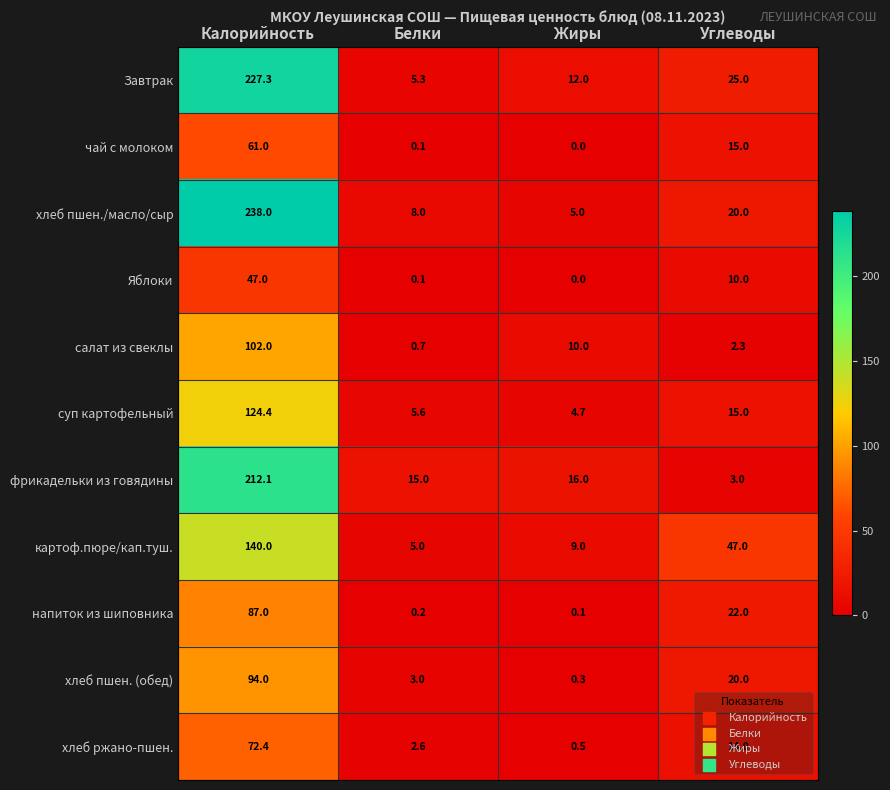

What is the sum of all Завтрак values?

269.6